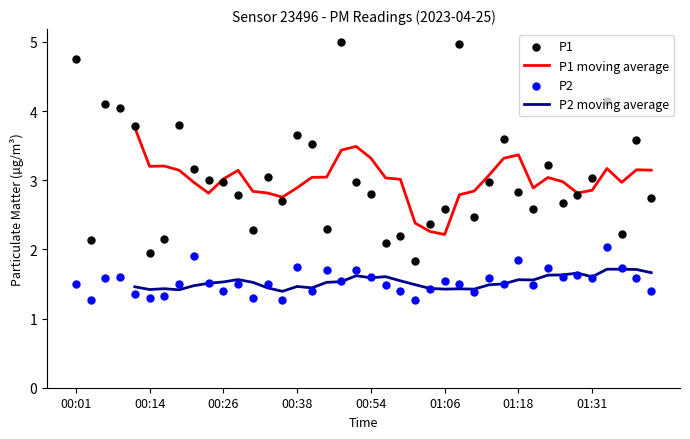

Which series has the largest Y range (max minus min)?

P1